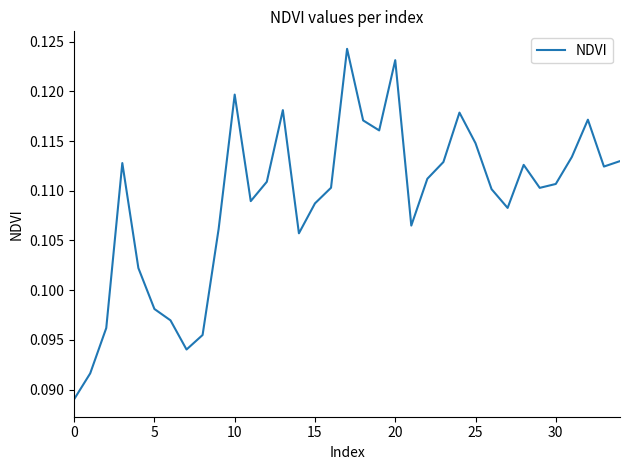

What is the value of the 13th point from the left?

0.1